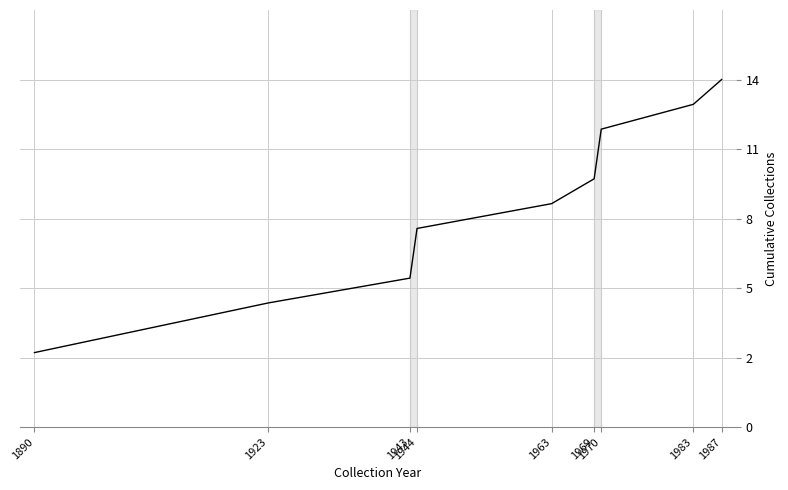

Which category has the lowest value across all series?

1890